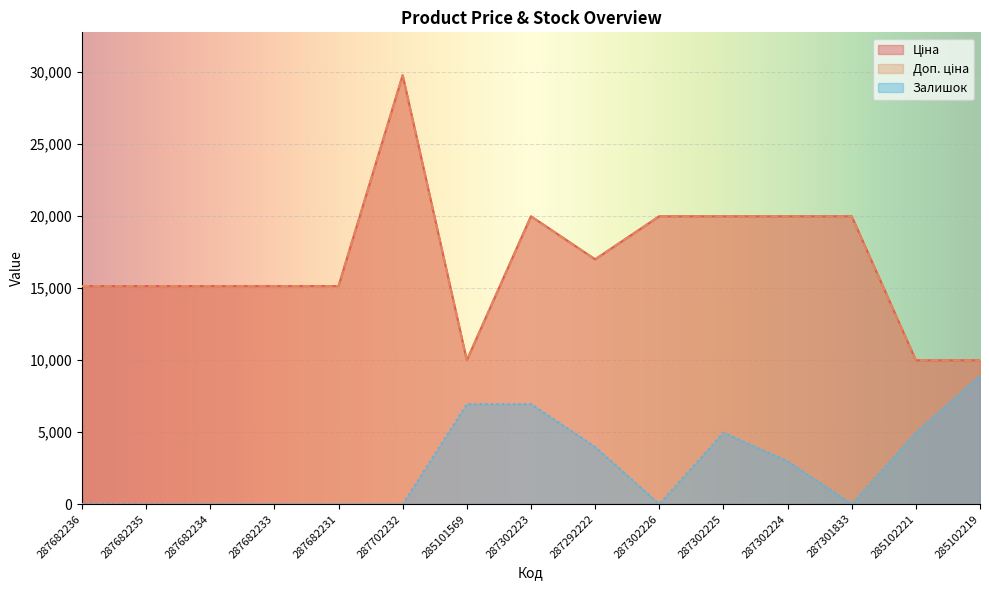

Which series has the largest total across all categories?

Ціна